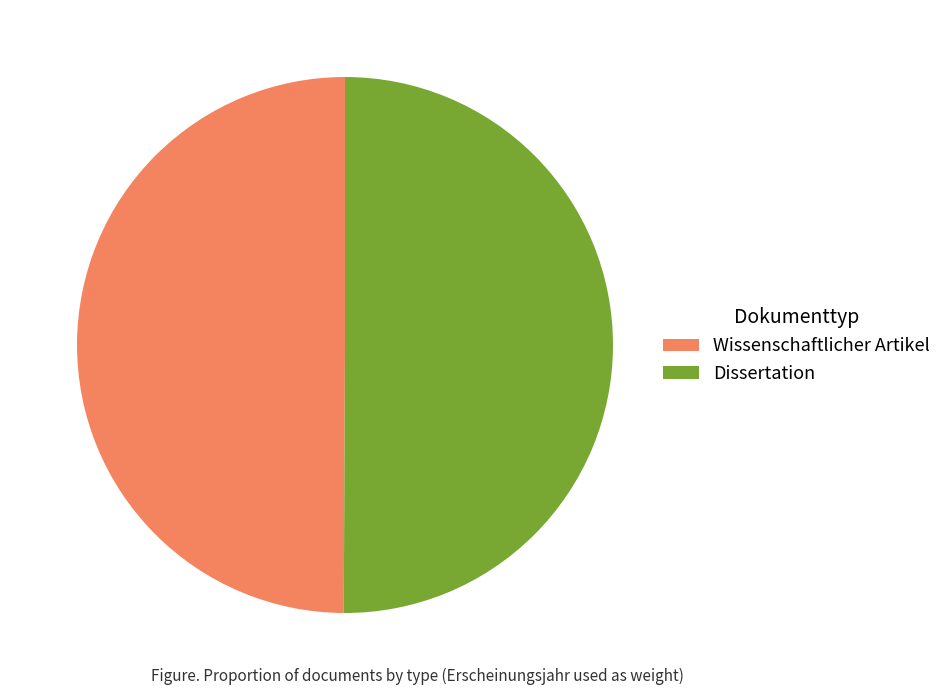

Do Dissertation and Wissenschaftlicher Artikel together represent more than half of the pie?

Yes